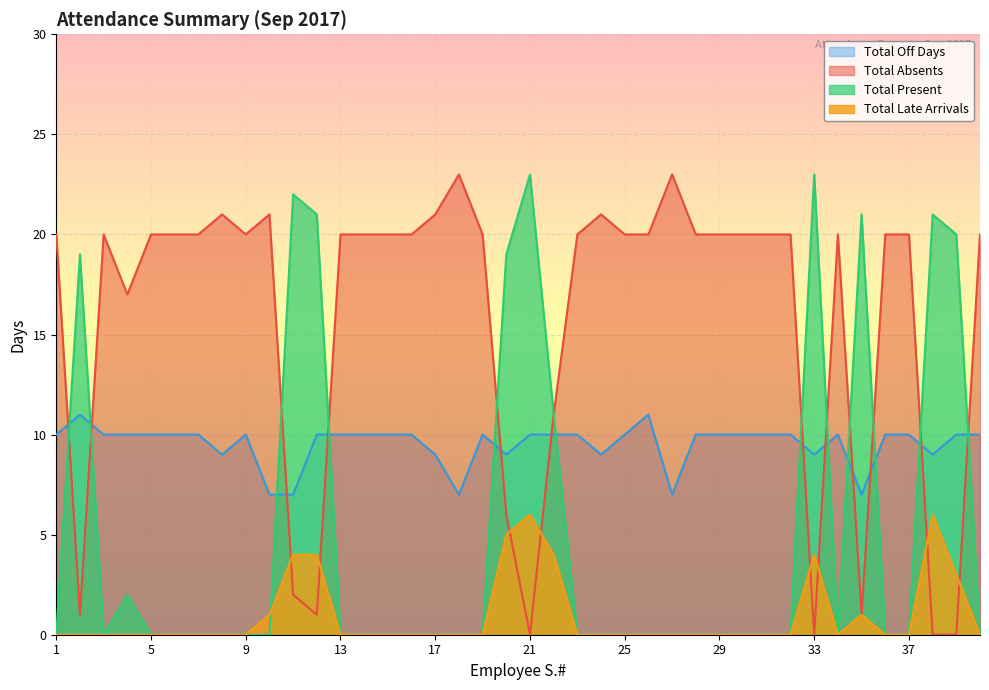

In Total Off Days, how many points are lower than both neighbors (excluding endpoints)?

8